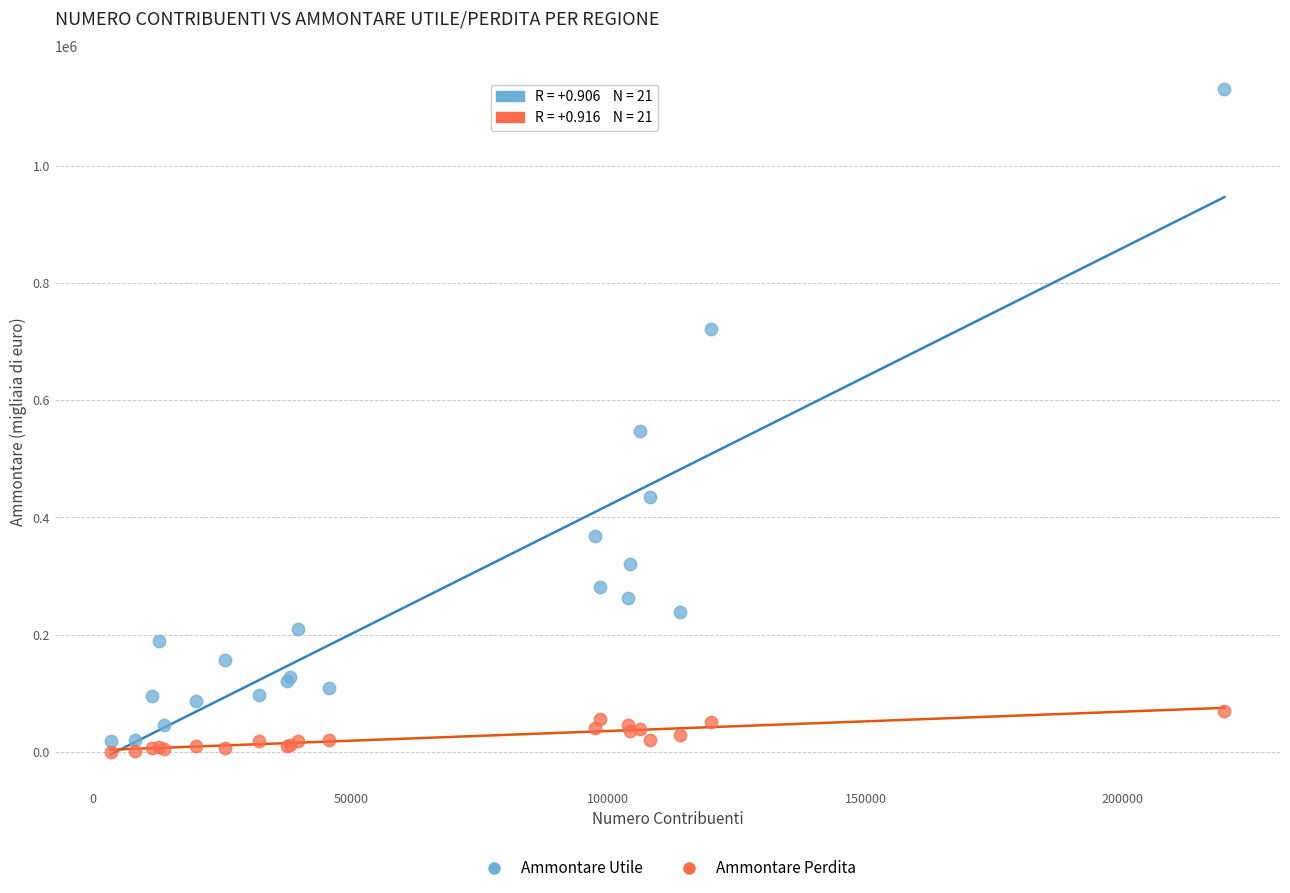

Which series reaches the maximum Y coordinate?

Ammontare Utile